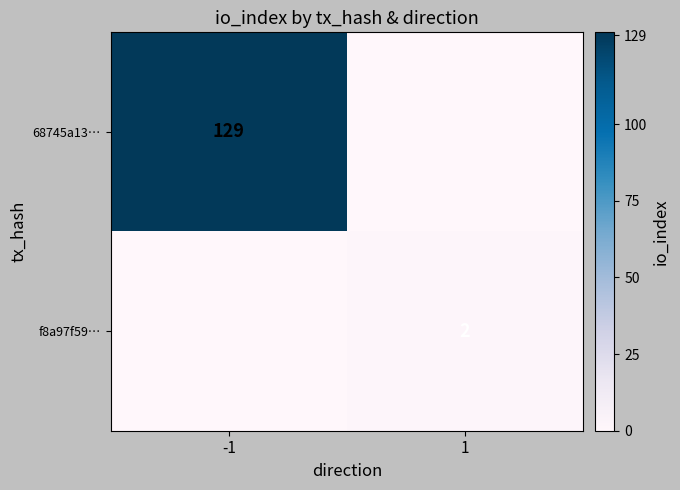

True or false: 68745a13… has a value of 180 at -1.

False